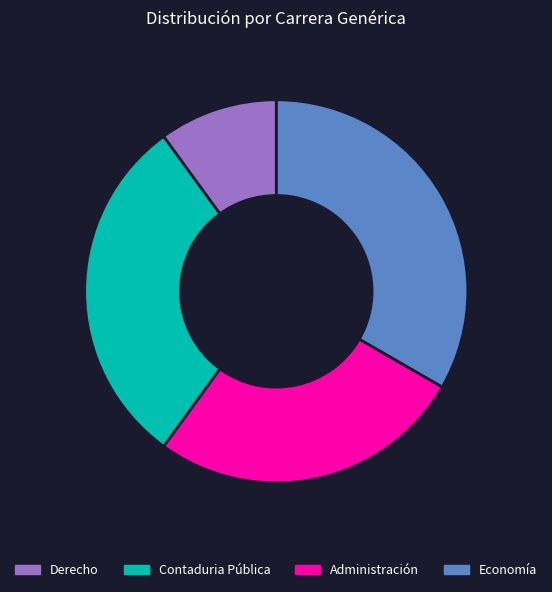

How many slices are in this pie chart?

4